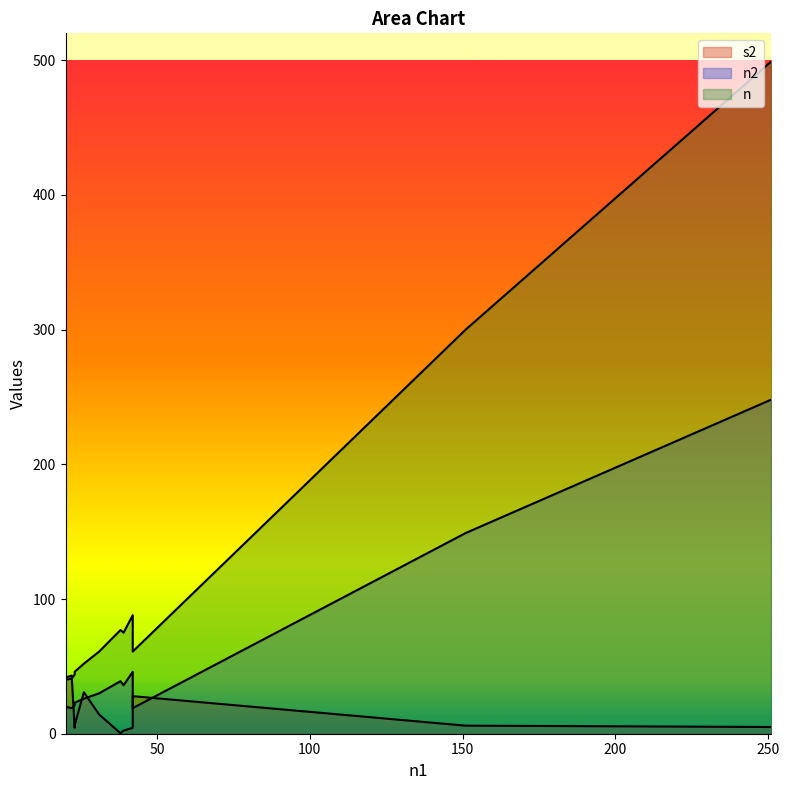

Is it true that s2 equals 62.7 at 22?

False